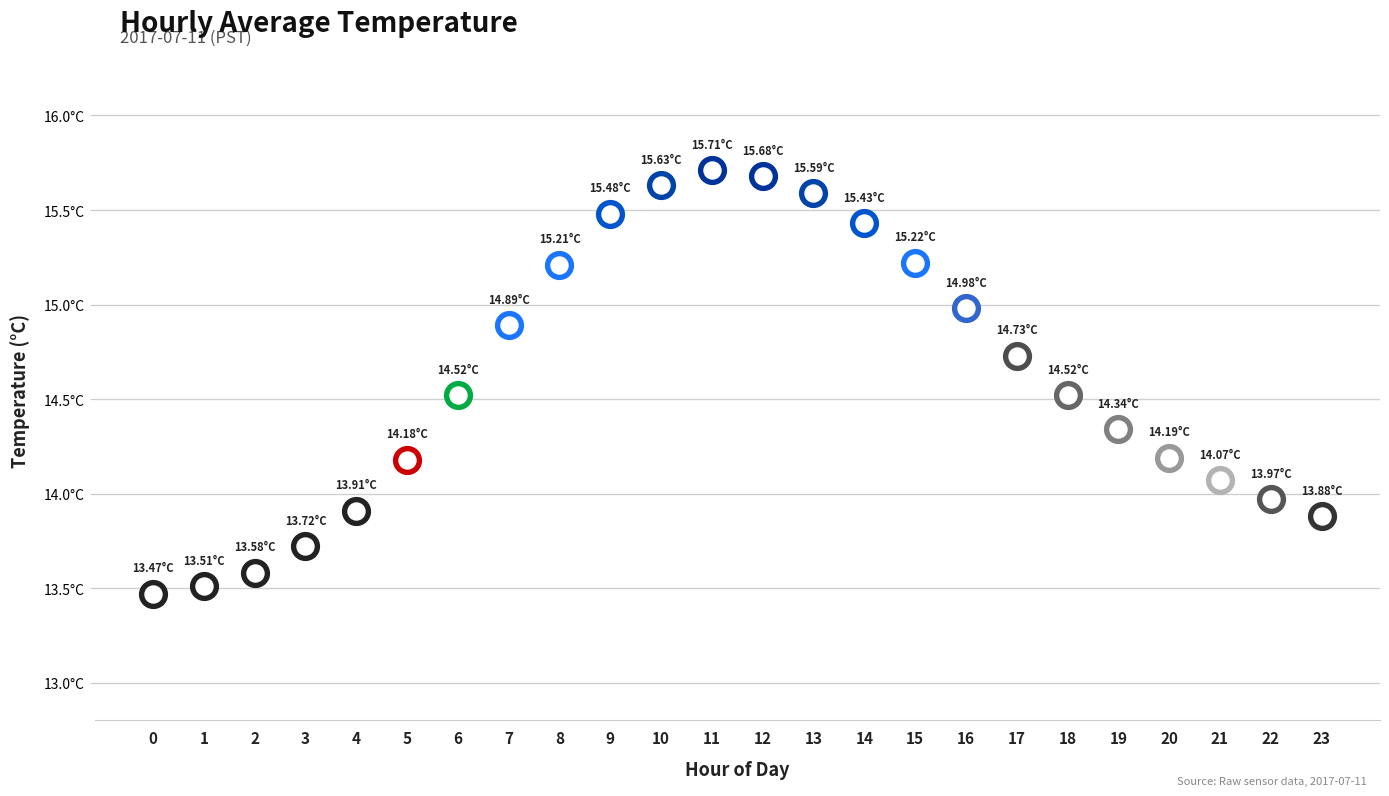

What is the ratio of the value at 15 to the value at 0?

1.1